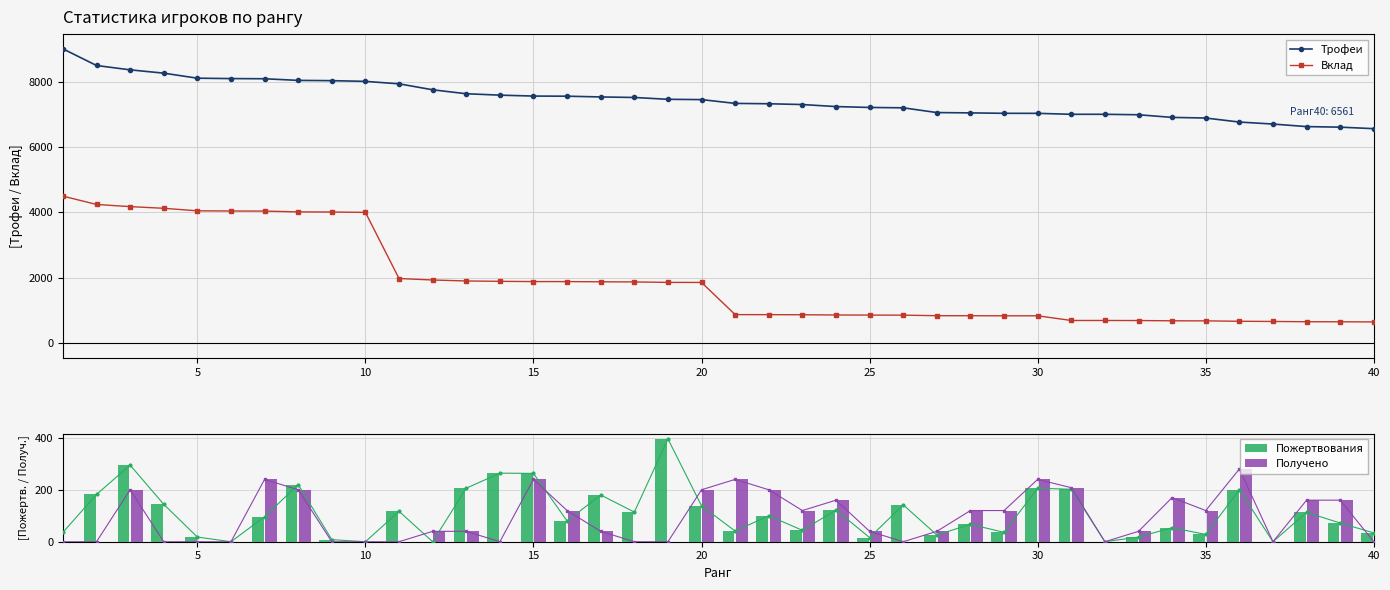

At how many categories does at least one series exceed 2988?

40